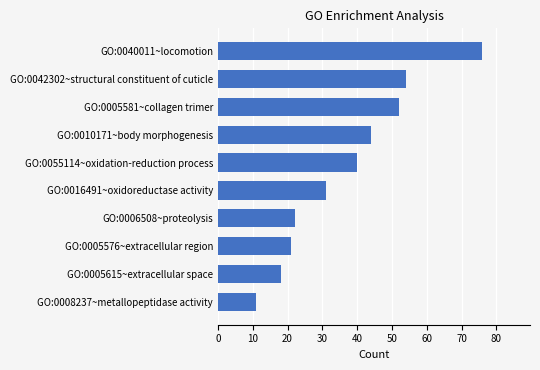

What is the approximate value at GO:0042302~structural constituent of cuticle, to the nearest 5?

55